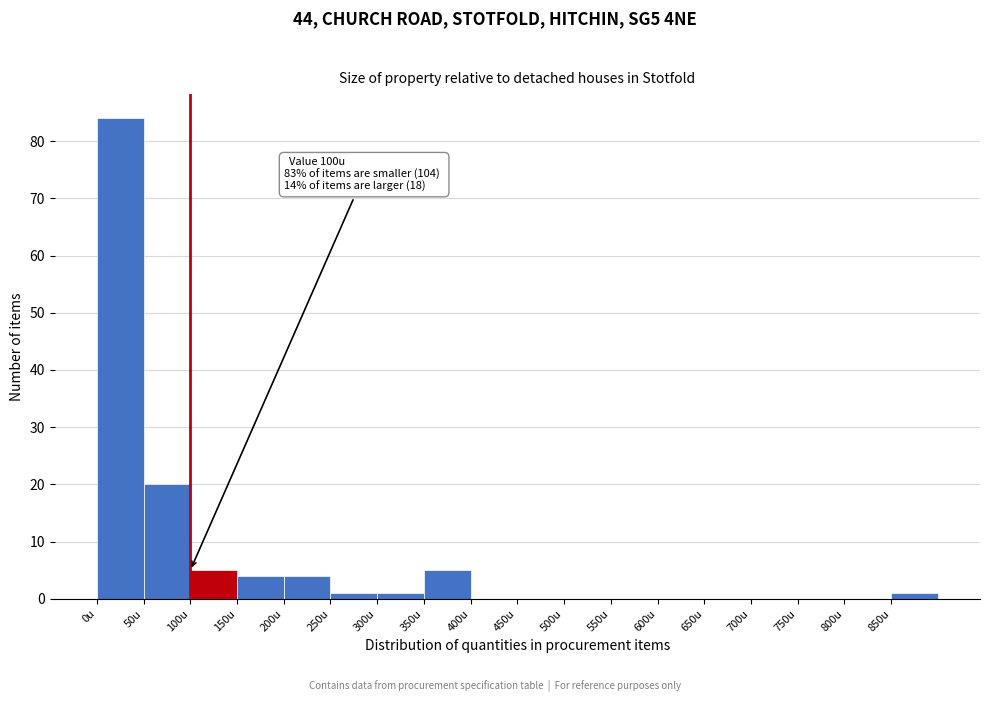

Which range on the x-axis has the tallest bar?

0 to 50